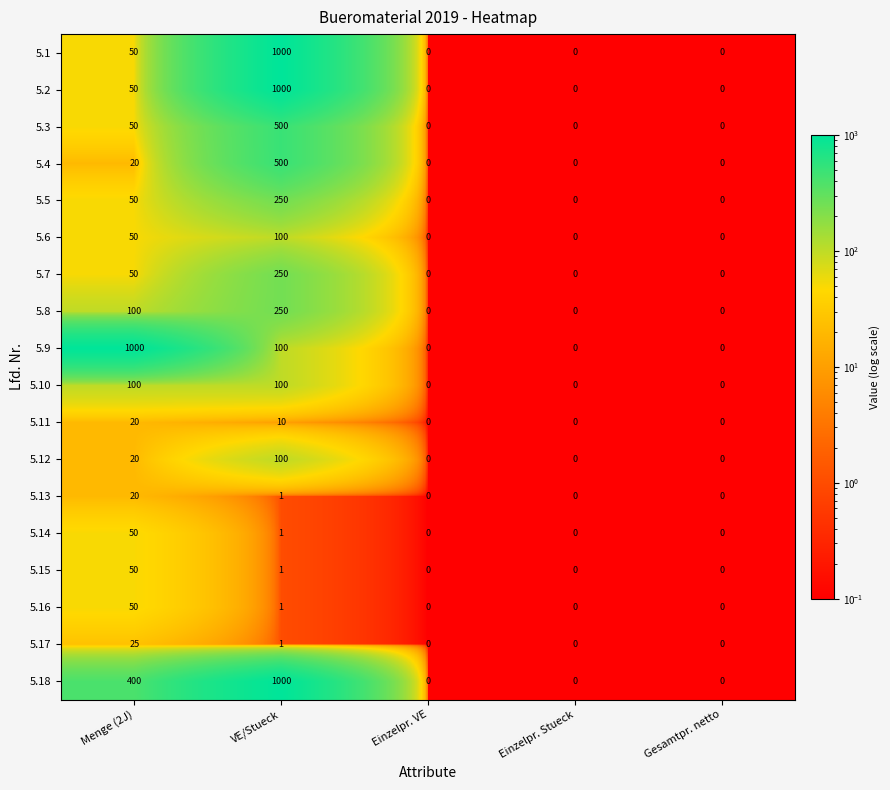

How many 5.5 values are between 0 and 50?

4